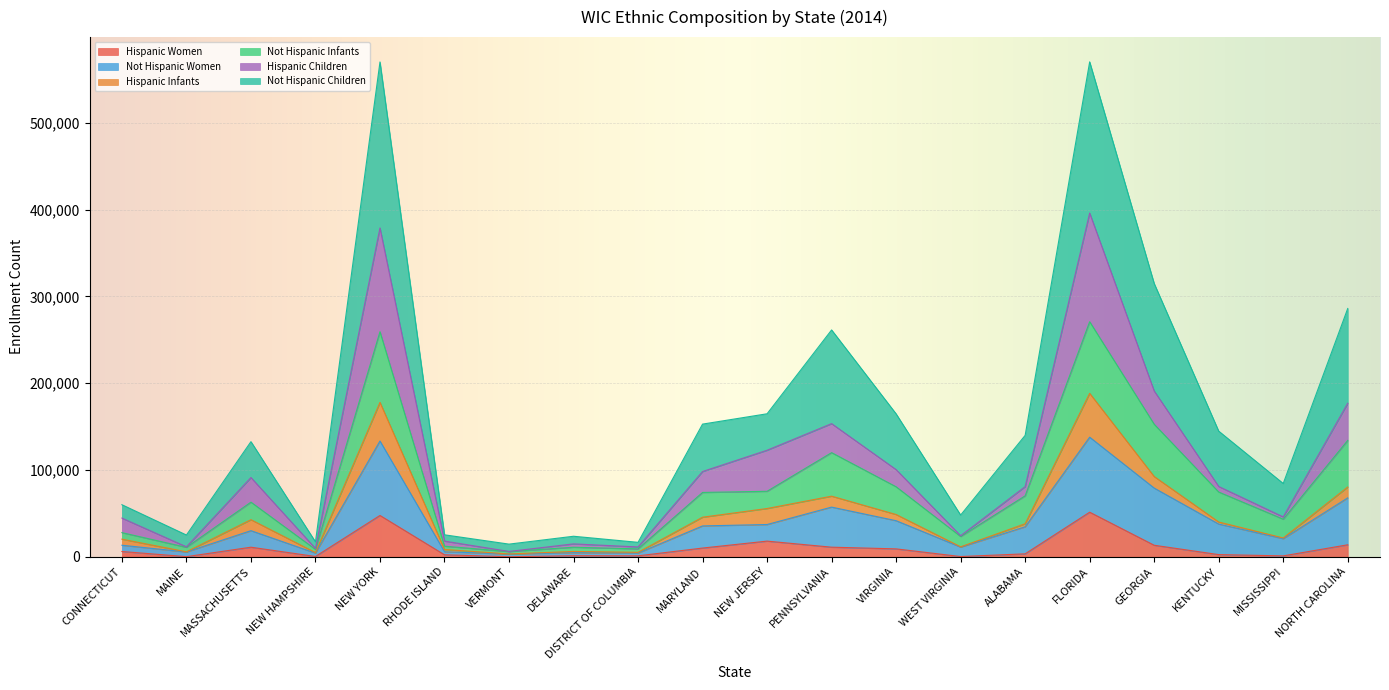

True or false: Not Hispanic Women and Hispanic Women cross at least once.

False